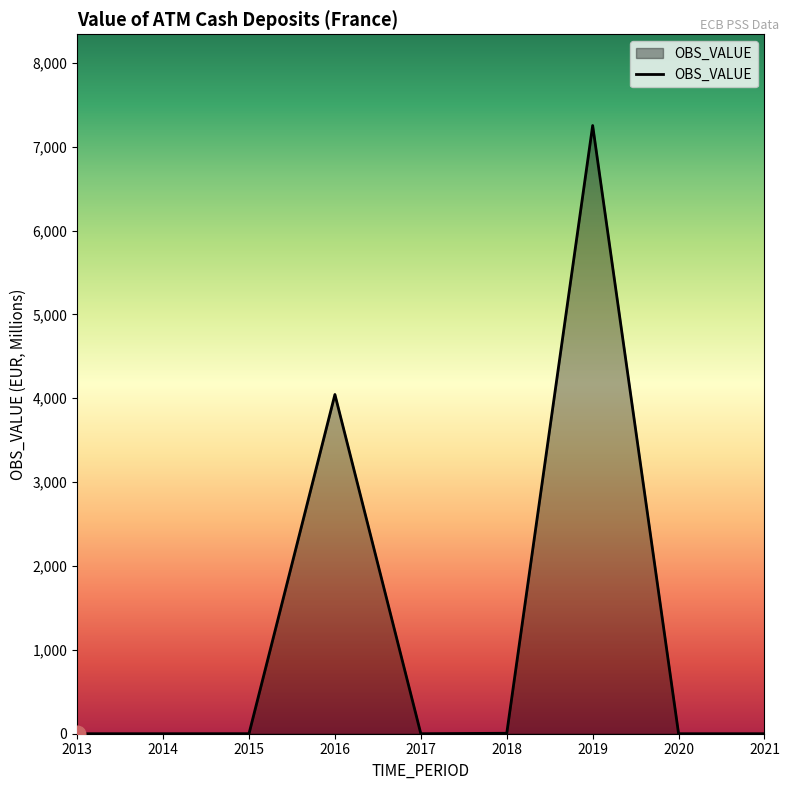

What is the difference between the second highest and minimum values?

4044.8